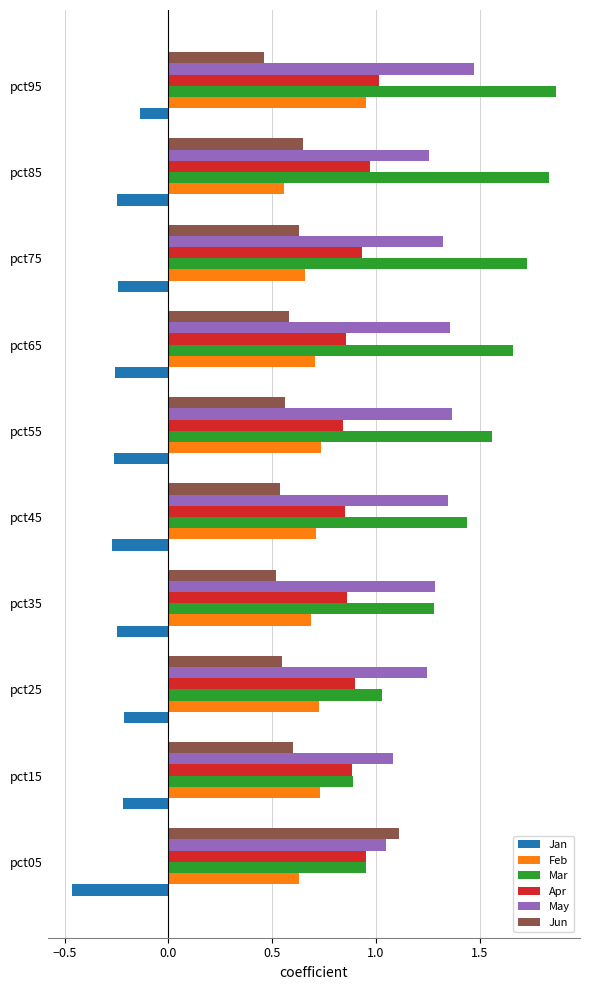

Is it true that Mar equals 1.0 at pct85?

False